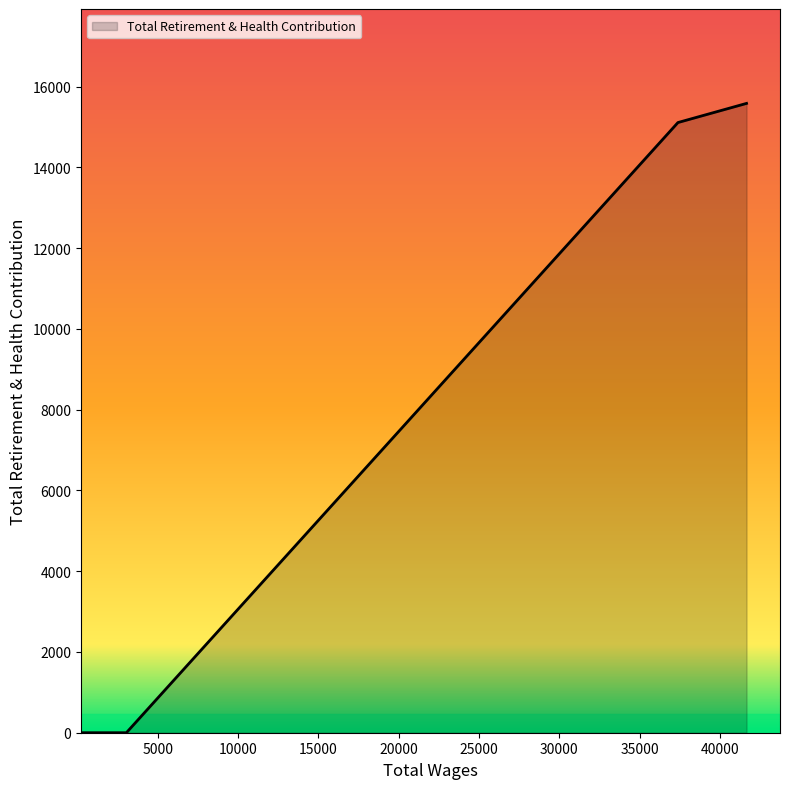

What is the difference between the maximum and second lowest values?

15584